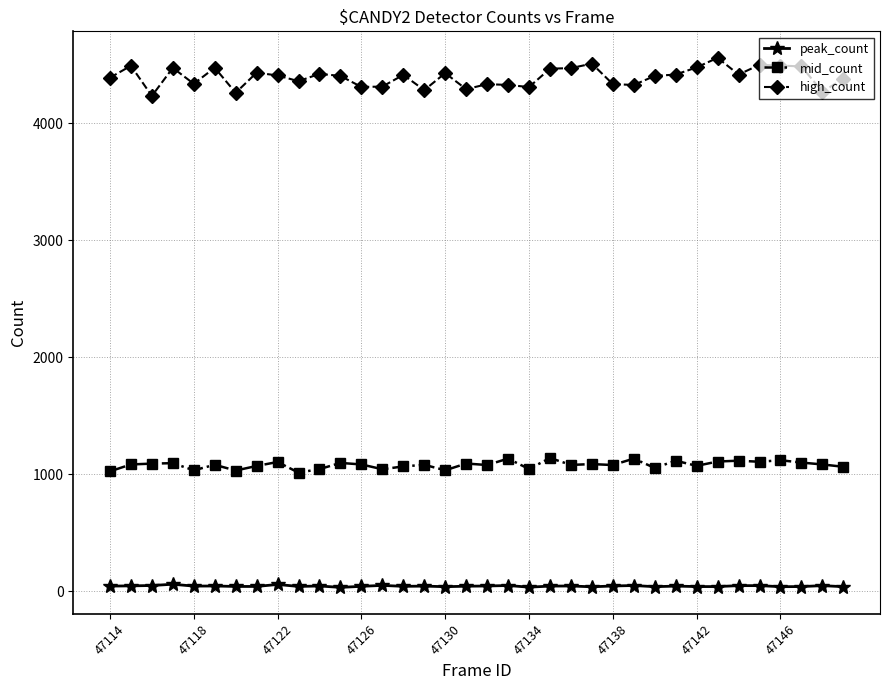

At how many categories does at least one series exceed 2355?

36